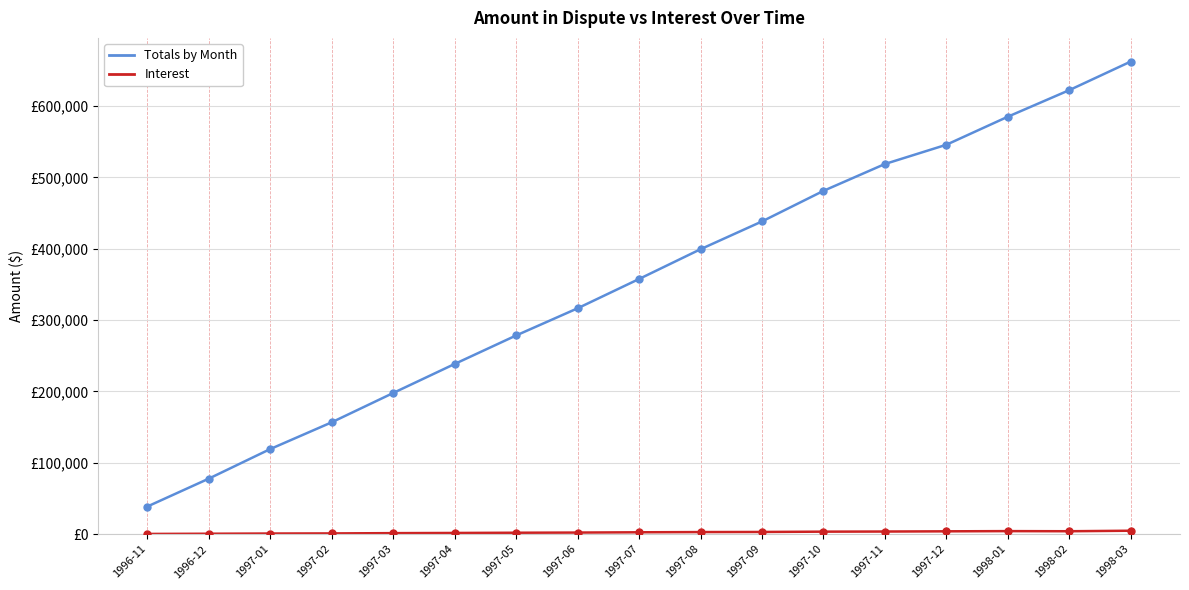

Which series has the largest total across all categories?

Totals by Month